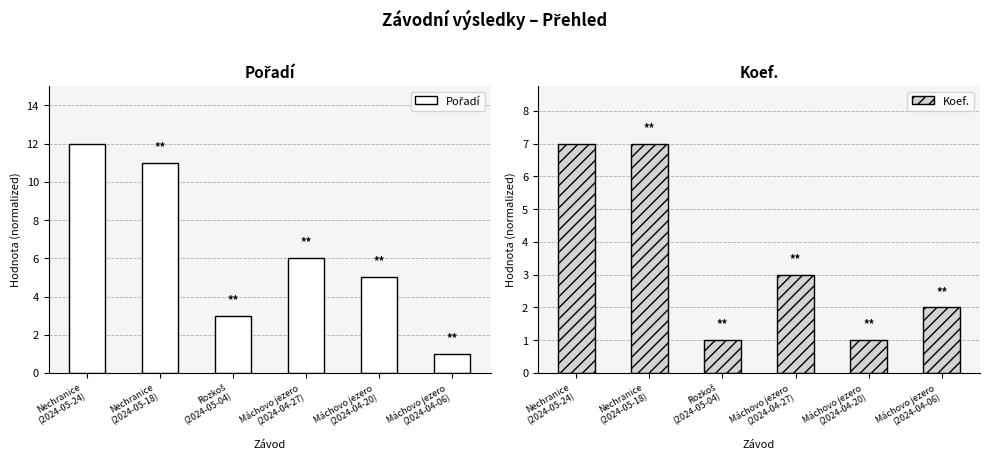

At which category is the sum across all series the highest?

Nechranice
(2024-05-24)